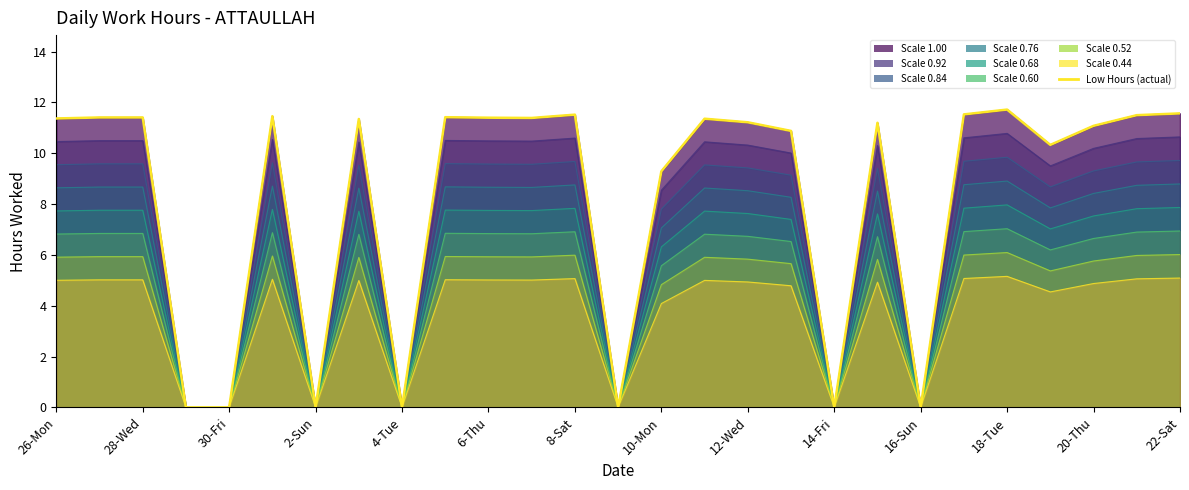

How many points are lower than both their immediate neighbors (excluding endpoints)?

7